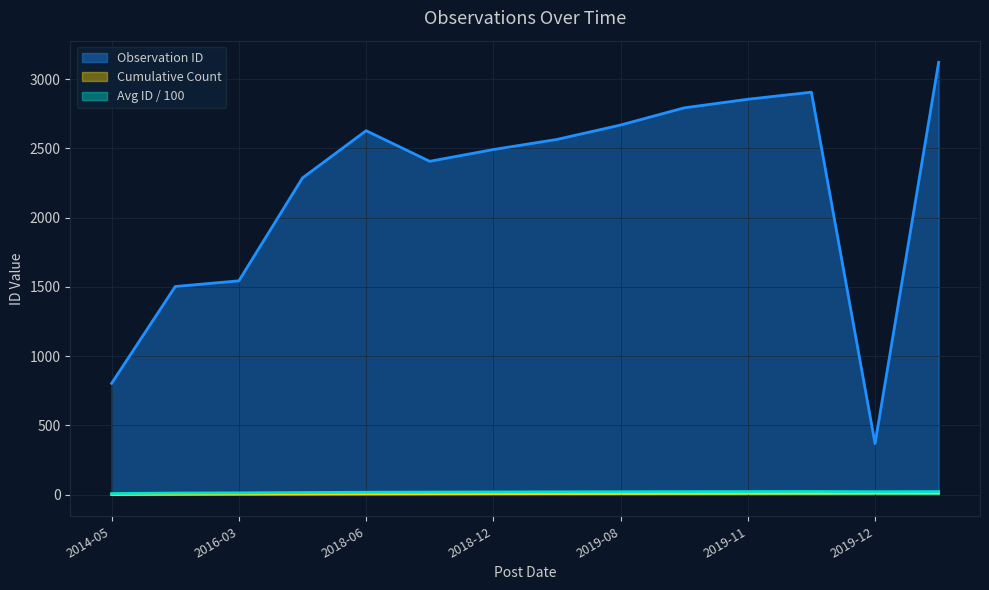

Which series has the widest spread of values?

Observation ID